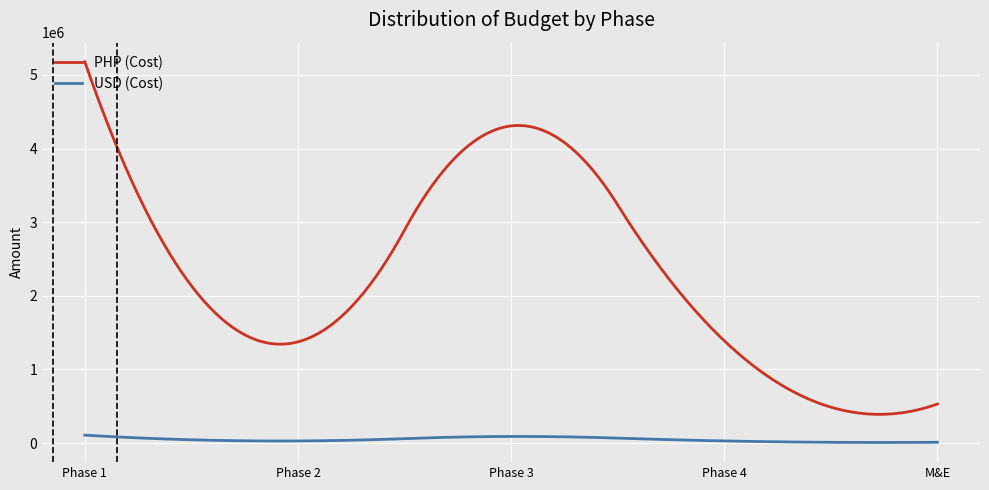

List the labels in order of value, largest first.

Phase 1: Immediate Shelter, Phase 3: Support to Livelihood Recovery, Phase 4: Strengthening Capacity, Phase 2: Replacement of Learning Materials, Monitoring and Evaluation